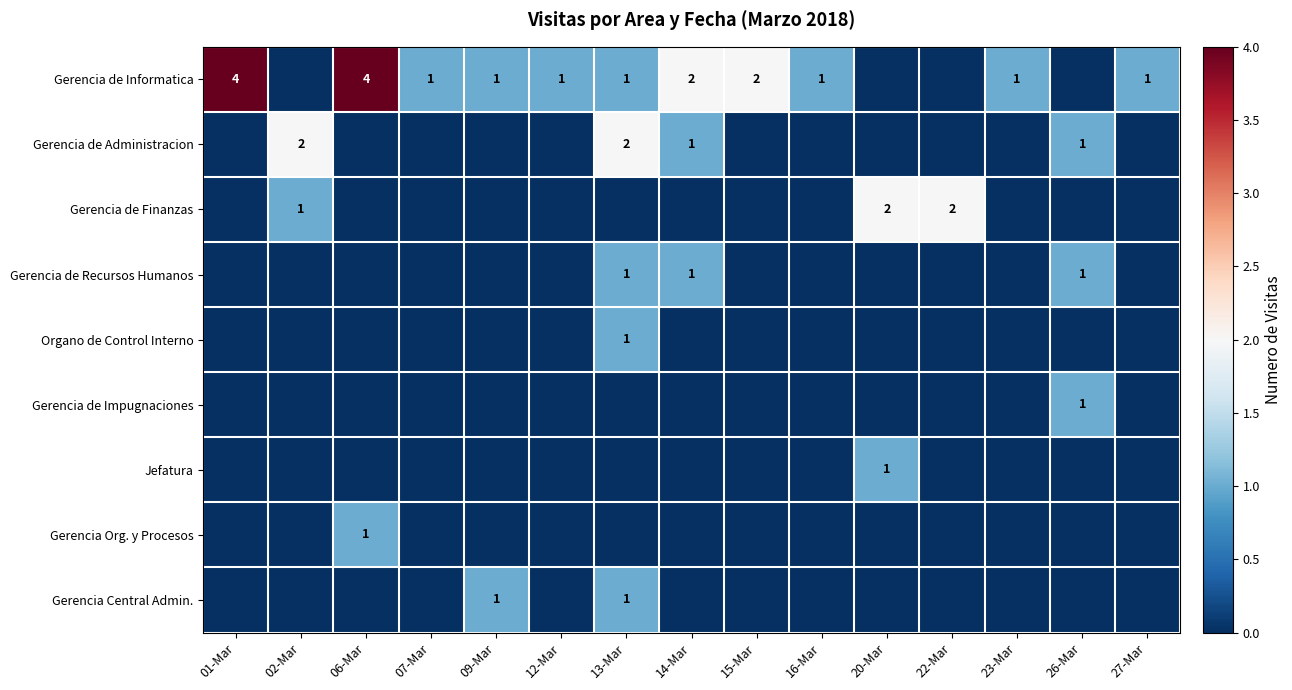

Is it true that Gerencia Central Admin. equals 1 at 14-Mar?

False